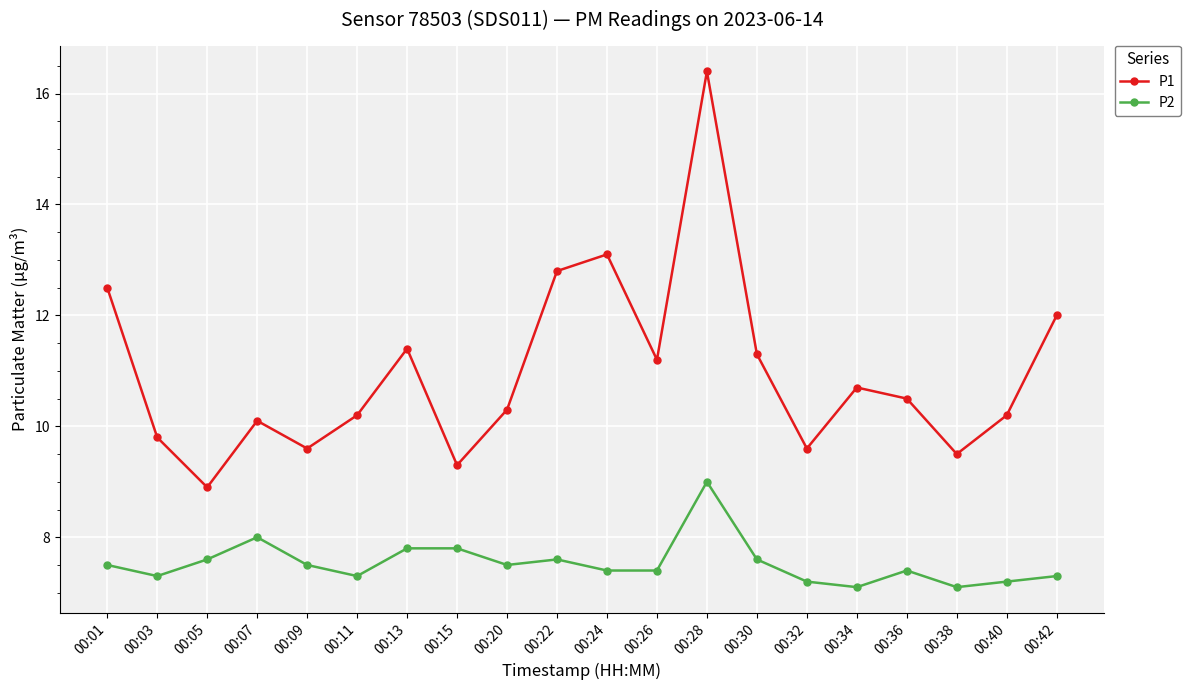

What are all the series names shown in the legend?

P1, P2